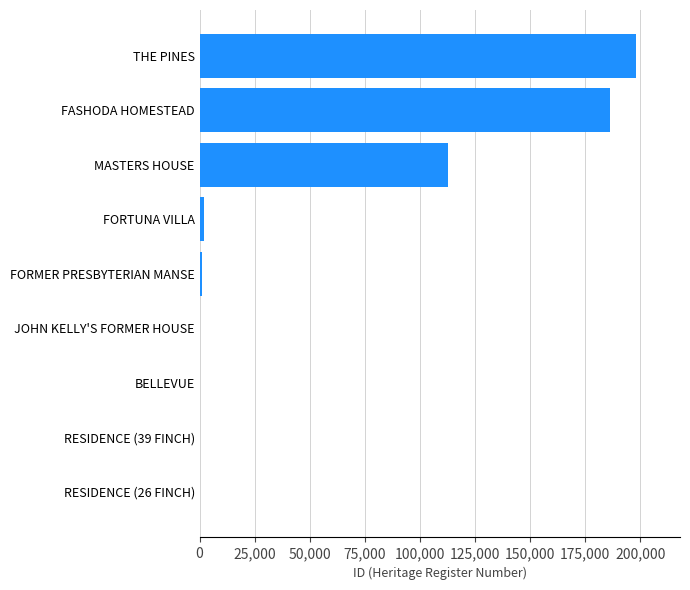

What is the change in value from MASTERS HOUSE to THE PINES?

+85451